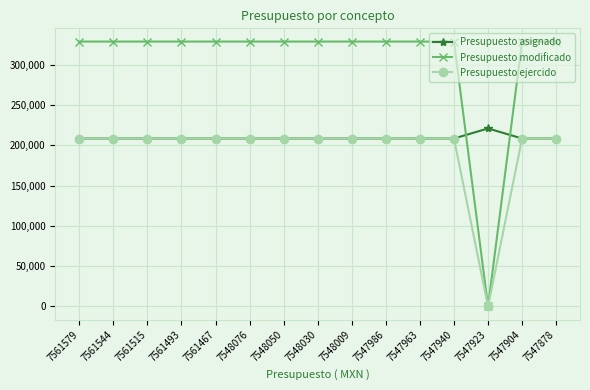

What is the spread (max minus min) of values at 7561579?

120360